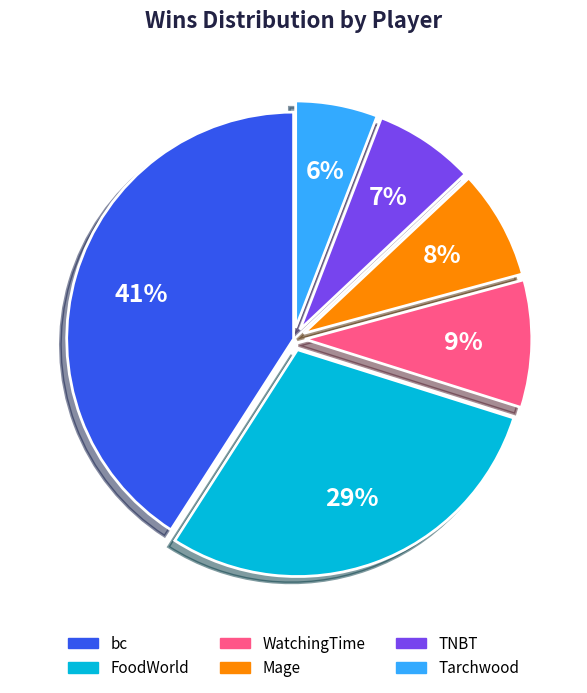

Is the sum of TNBT and bc greater than half?

No